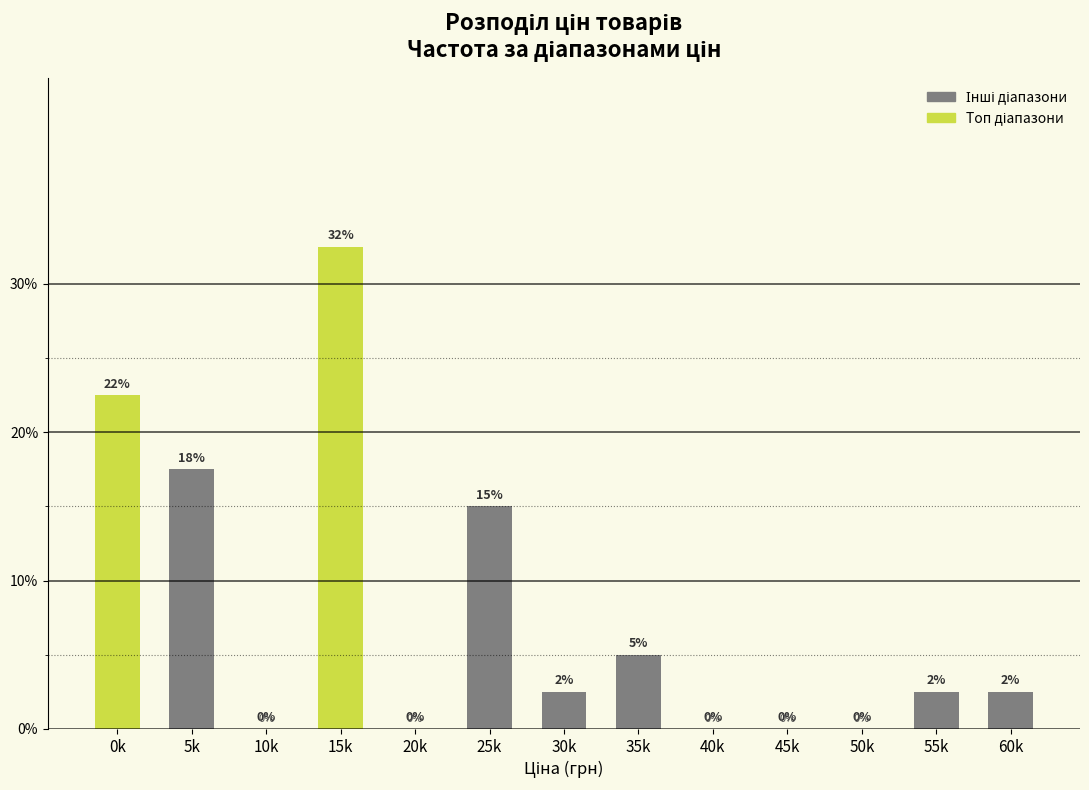

What is the greatest value displayed?

32.5